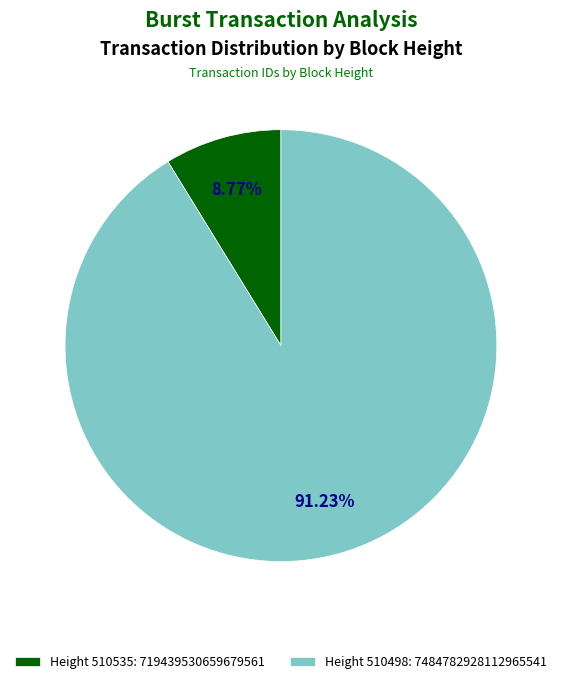

Rank the categories by value from lowest to highest.

Height 510535: 719439530659679561, Height 510498: 7484782928112965541